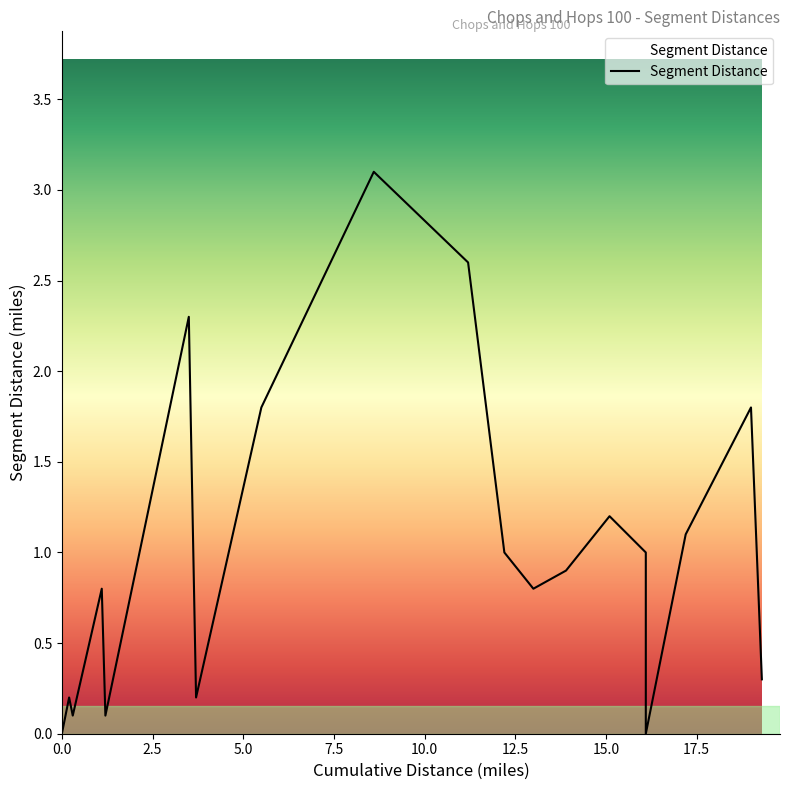

Does the chart have visible grid lines?

No